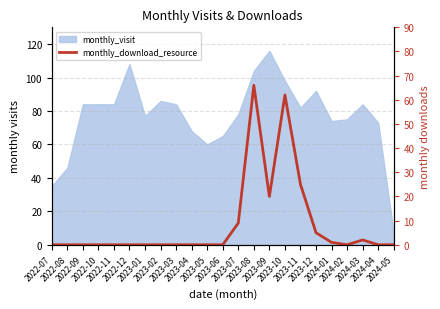

At which category does the chart reach its peak across all series?

2023-08